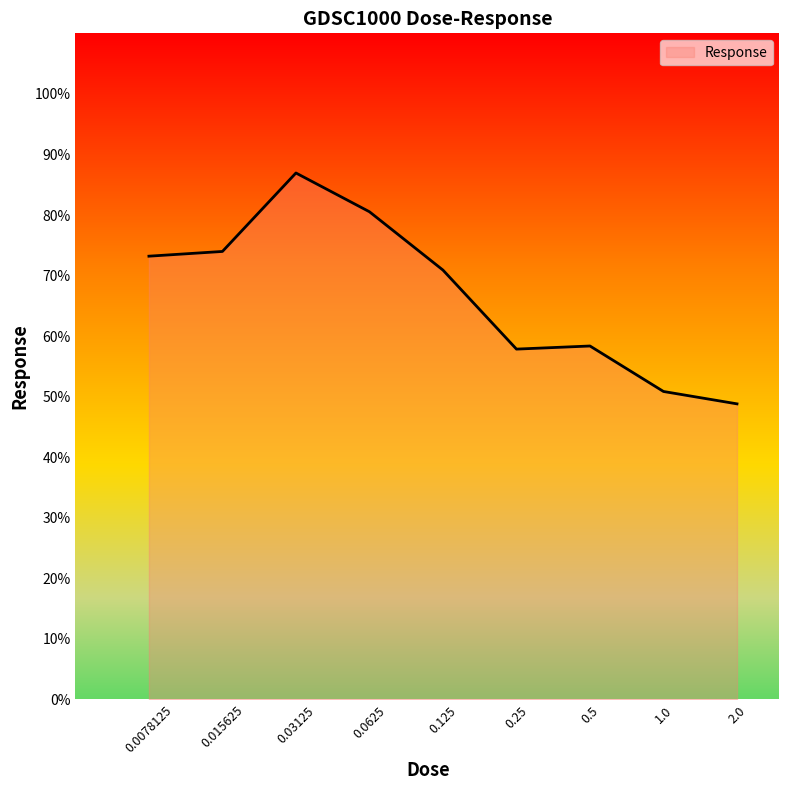

What is the maximum value shown in the chart?

86.9